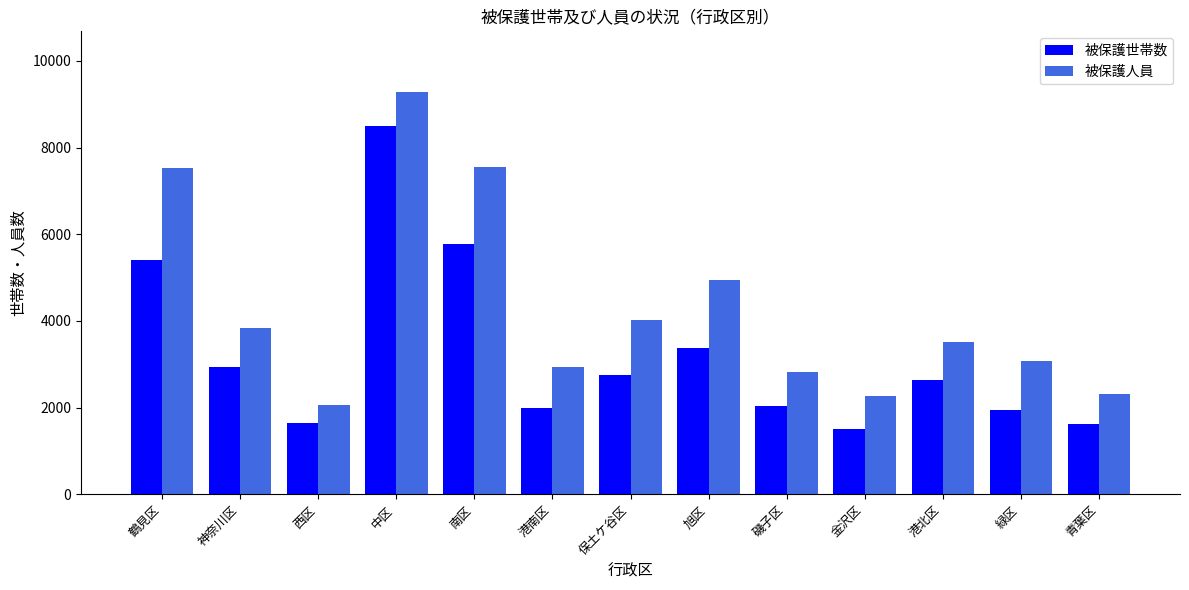

How many groups of bars are there?

13